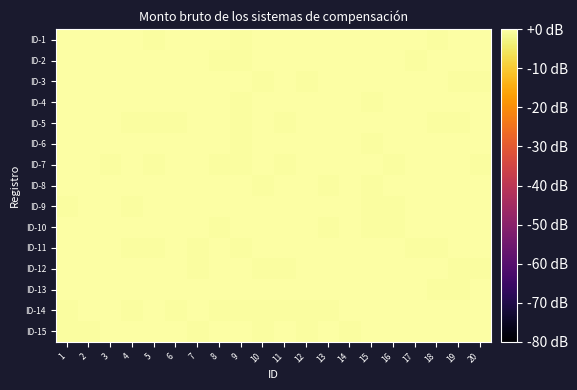

Reading left to right, list all the values displayed in this chart.

ID-1: 1=0.3	2=-0.1	3=0.4	4=0.2	5=-0.4	6=0.5	7=0.3	8=0.3	9=-0.4	10=-0.0	11=-0.1	12=0.4	13=0.1	14=0.3	15=-0.1	16=-0.3	17=0.1	18=-0.4	19=0.3	20=0.1
ID-2: 1=0.3	2=-0.1	3=0.5	4=0.4	5=0.3	6=-0.3	7=-0.0	8=-0.5	9=-0.3	10=0.2	11=0.2	12=0.5	13=-0.2	14=-0.1	15=-0.0	16=-0.3	17=-0.4	18=-0.0	19=-0.3	20=0.2
ID-3: 1=-0.1	2=0.3	3=0.2	4=-0.2	5=0.3	6=0.3	7=-0.1	8=-0.2	9=0.2	10=-0.4	11=-0.3	12=-0.5	13=0.3	14=0.2	15=0.2	16=0.3	17=-0.0	18=0.1	19=-0.4	20=-0.4
ID-4: 1=0.2	2=-0.0	3=0.1	4=0.3	5=0.1	6=0.1	7=0.1	8=-0.2	9=-0.5	10=-0.1	11=-0.3	12=-0.1	13=0.4	14=-0.3	15=-0.4	16=-0.2	17=-0.2	18=0.2	19=0.1	20=0.3
ID-5: 1=0.2	2=-0.1	3=0.3	4=-0.3	5=-0.5	6=-0.4	7=0.2	8=-0.0	9=-0.3	10=0.0	11=-0.3	12=0.2	13=-0.1	14=-0.1	15=-0.2	16=0.1	17=-0.1	18=-0.4	19=-0.4	20=0.5
ID-6: 1=0.4	2=0.2	3=-0.2	4=0.5	5=0.3	6=0.2	7=-0.1	8=-0.2	9=-0.4	10=0.4	11=-0.0	12=-0.3	13=-0.2	14=0.1	15=-0.3	16=0.4	17=0.3	18=0.2	19=-0.1	20=0.1
ID-7: 1=0.1	2=0.1	3=-0.4	4=-0.1	5=-0.5	6=-0.0	7=-0.2	8=-0.4	9=-0.4	10=0.1	11=-0.3	12=0.4	13=0.1	14=-0.2	15=0.1	16=-0.5	17=0.5	18=-0.0	19=0.3	20=-0.4
ID-8: 1=-0.0	2=-0.0	3=0.4	4=0.1	5=-0.0	6=-0.2	7=-0.2	8=0.0	9=-0.1	10=-0.5	11=0.3	12=0.4	13=-0.4	14=0.1	15=-0.4	16=0.2	17=-0.2	18=0.2	19=0.2	20=0.3
ID-9: 1=-0.4	2=0.4	3=-0.3	4=-0.5	5=0.1	6=-0.1	7=0.3	8=0.3	9=-0.2	10=0.5	11=-0.2	12=0.0	13=-0.2	14=0.4	15=-0.3	16=-0.5	17=-0.1	18=0.5	19=0.4	20=0.2
ID-10: 1=0.4	2=0.4	3=0.0	4=-0.2	5=0.3	6=0.2	7=-0.1	8=-0.4	9=0.2	10=-0.2	11=0.4	12=-0.3	13=-0.4	14=0.3	15=-0.3	16=-0.3	17=0.1	18=0.4	19=-0.3	20=-0.2
ID-11: 1=0.3	2=0.5	3=0.0	4=-0.4	5=-0.5	6=-0.3	7=-0.4	8=0.2	9=-0.4	10=0.0	11=0.2	12=0.1	13=-0.3	14=0.3	15=0.2	16=0.2	17=-0.4	18=-0.4	19=0.4	20=-0.1
ID-12: 1=-0.2	2=-0.0	3=0.2	4=0.5	5=-0.2	6=0.4	7=-0.5	8=0.1	9=0.1	10=-0.4	11=-0.4	12=-0.1	13=0.5	14=0.1	15=0.4	16=0.3	17=-0.0	18=0.3	19=-0.5	20=-0.4
ID-13: 1=0.3	2=0.3	3=-0.3	4=0.0	5=0.1	6=0.4	7=0.1	8=-0.1	9=-0.1	10=-0.1	11=0.2	12=0.4	13=-0.0	14=-0.3	15=-0.3	16=0.2	17=0.3	18=-0.4	19=-0.4	20=0.1
ID-14: 1=-0.4	2=0.3	3=-0.2	4=-0.4	5=0.4	6=-0.3	7=-0.2	8=-0.3	9=-0.4	10=-0.5	11=-0.4	12=-0.3	13=-0.4	14=0.1	15=0.2	16=-0.1	17=-0.2	18=0.0	19=0.4	20=0.4
ID-15: 1=-0.5	2=-0.3	3=-0.3	4=-0.3	5=0.1	6=-0.1	7=-0.5	8=-0.1	9=0.0	10=-0.4	11=0.3	12=-0.4	13=0.4	14=-0.4	15=0.3	16=0.4	17=0.5	18=0.3	19=0.3	20=0.1